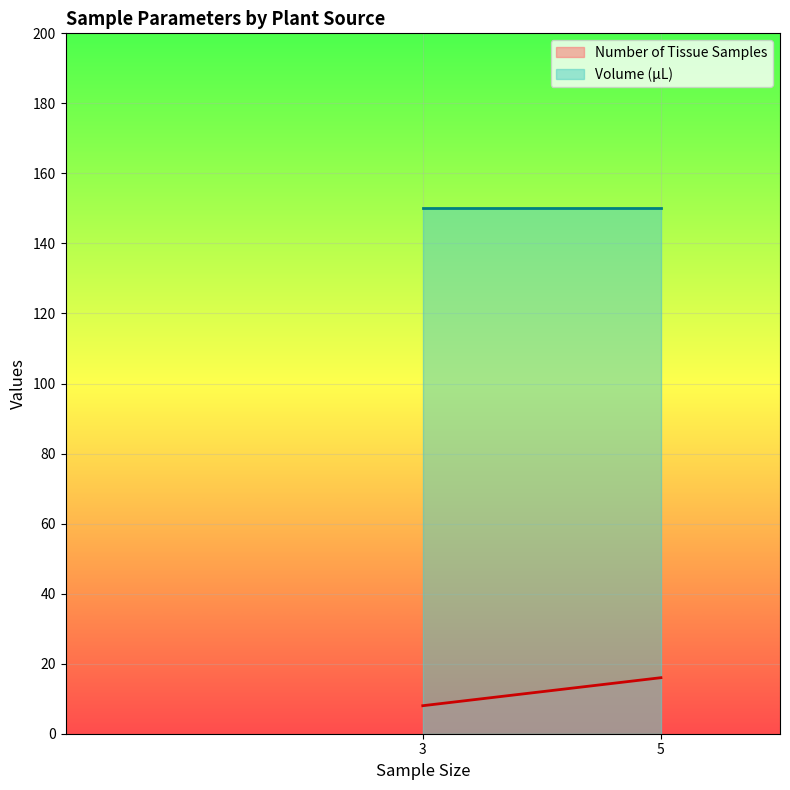

At gbp1_gbp2_#1
root, list the series in order from smallest to largest.

Number of Tissue Samples, Volume (µL)